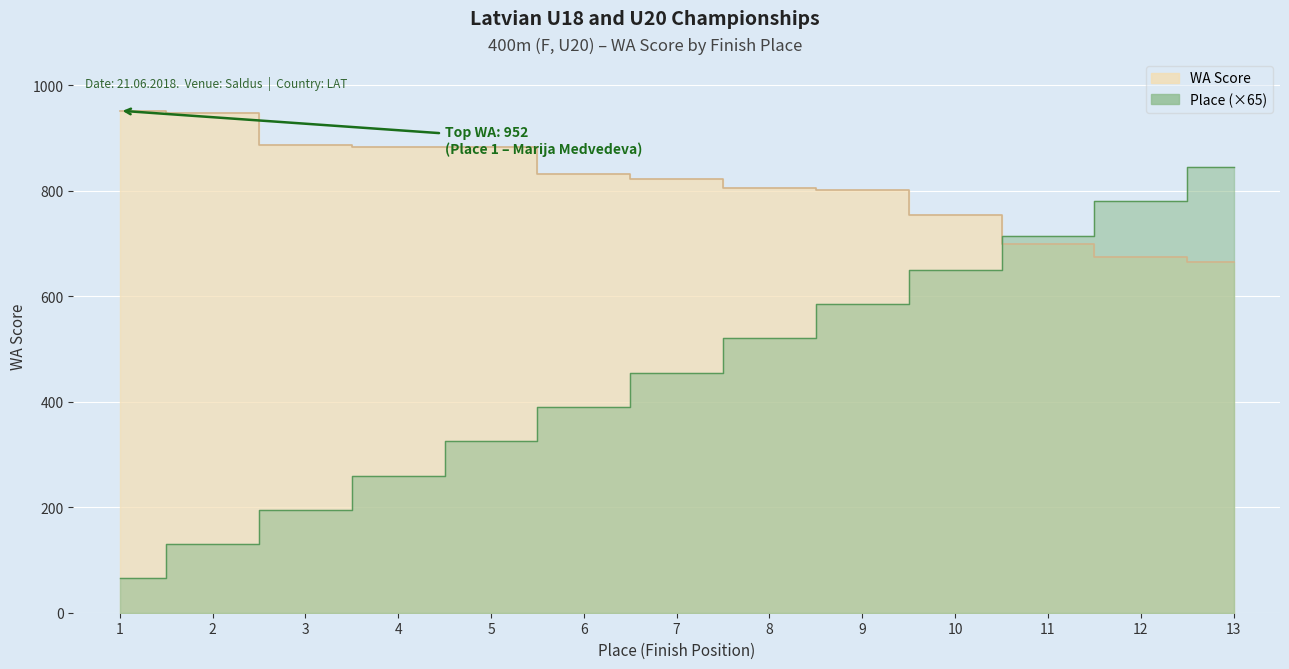

Reading left to right, list all the values displayed in this chart.

Place: 65	130	195	260	325	390	455	520	585	650	715	780	845
WA Score: 952	948	886	884	884	831	823	806	801	755	699	674	665